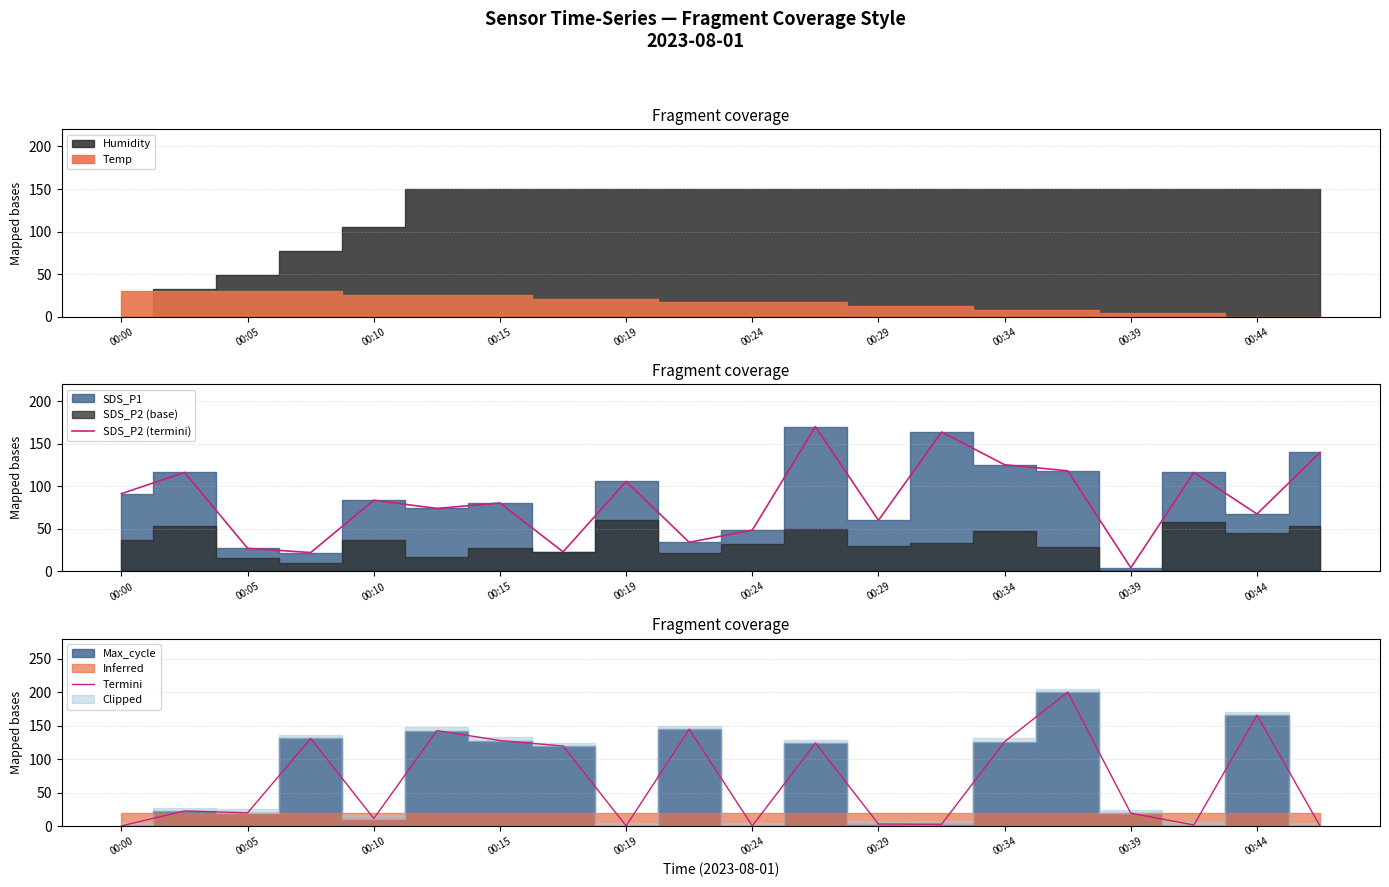

Does the chart display data point markers on the line(s)?

No